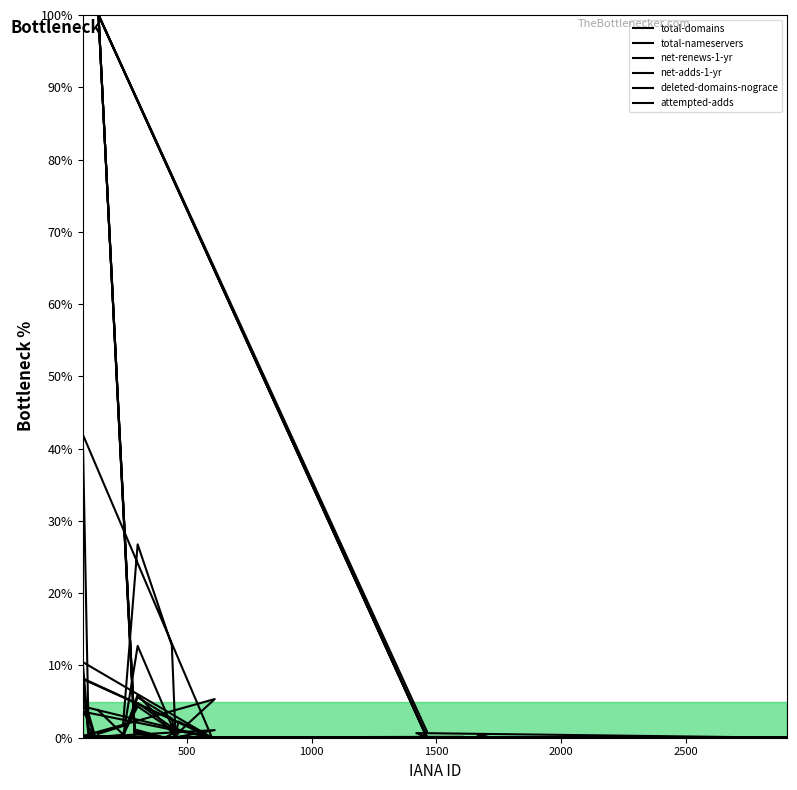

At which label does total-nameservers reach its minimum?

2000